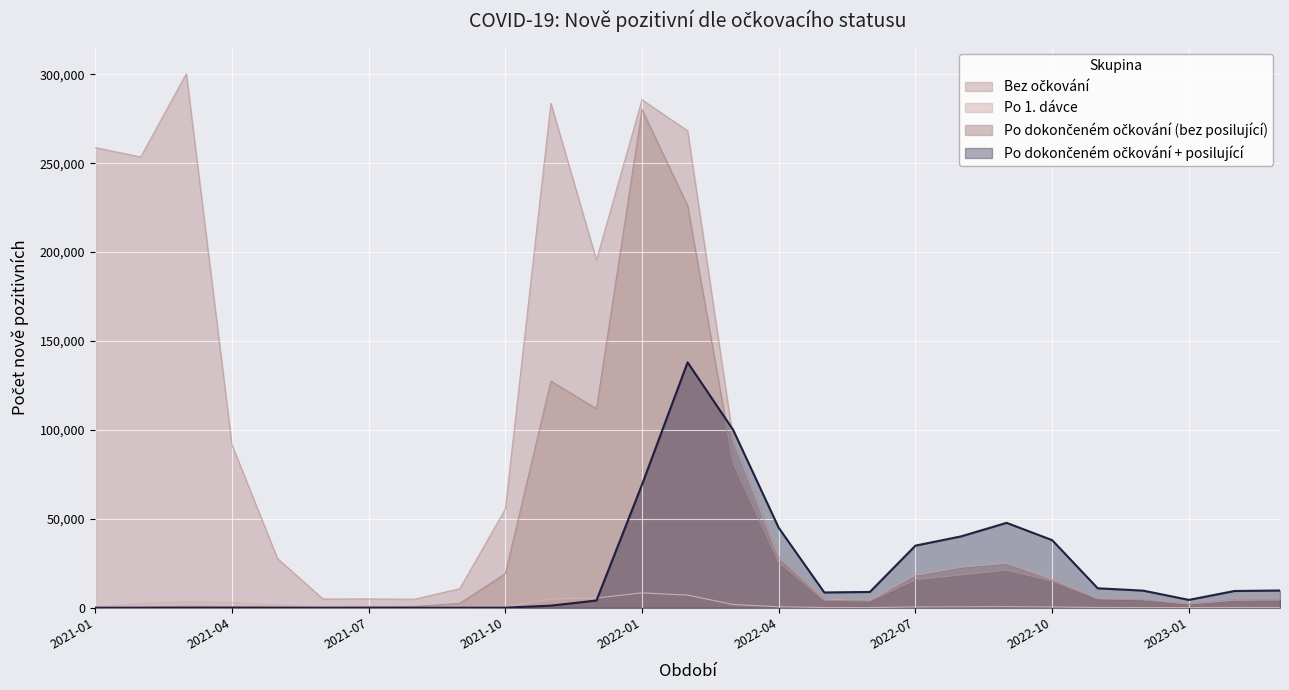

What are all the series names shown in the legend?

Bez očkování, Po 1. dávce, Po dokončeném očkování (bez posilující), Po dokončeném očkování + posilující